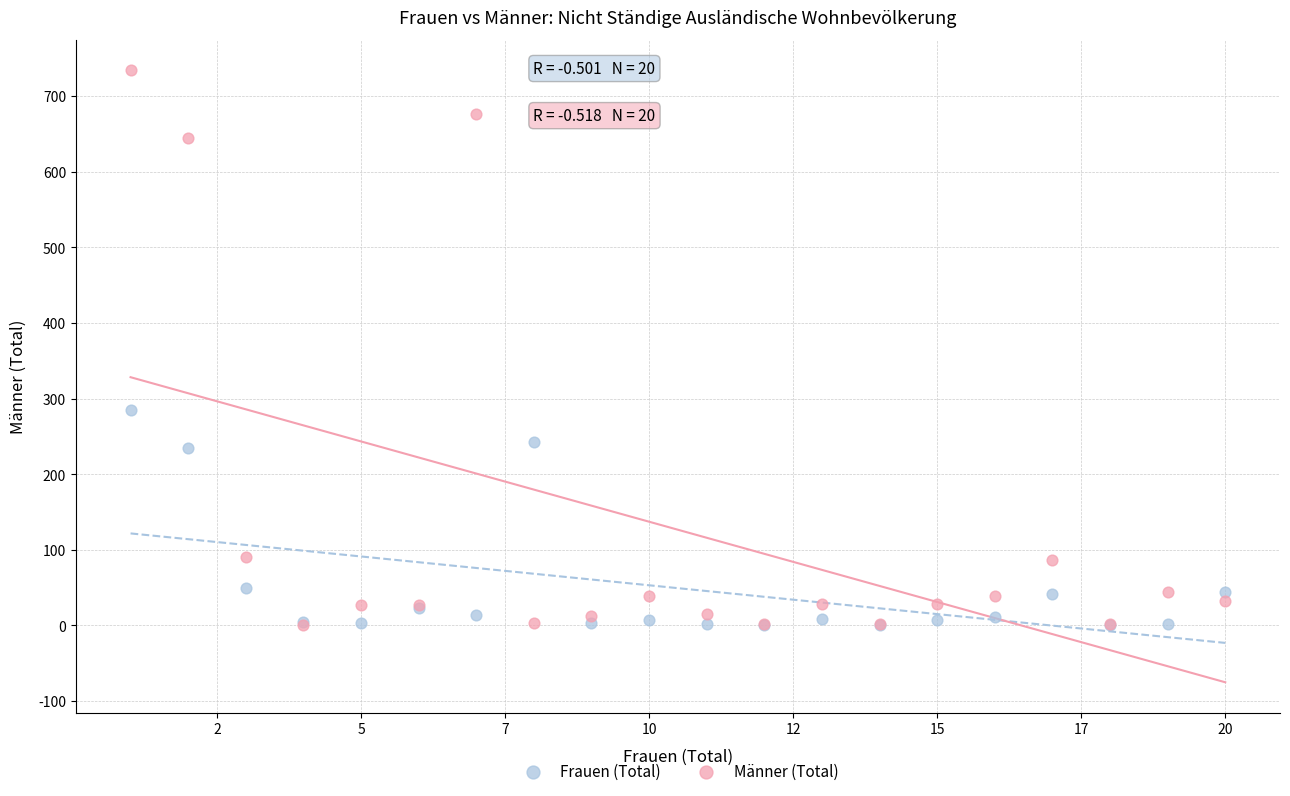

Across all series, what Y value is closest to 367?

285